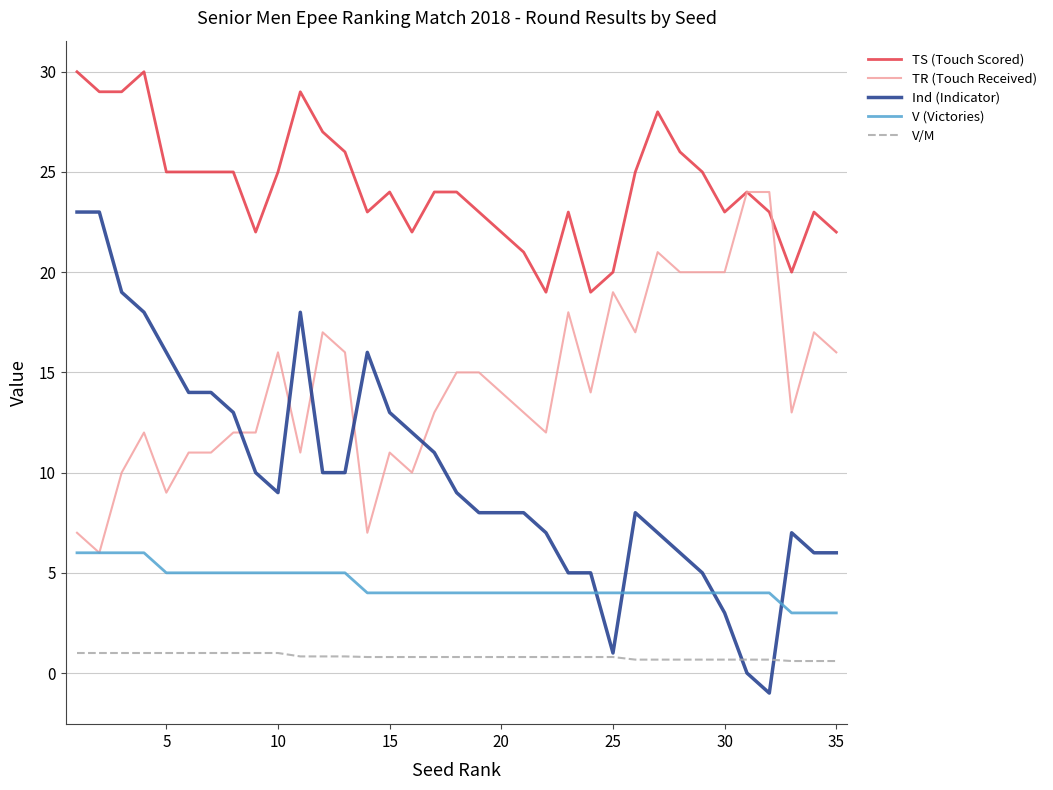

True or false: V/M and TR (Touch Received) cross at least once.

False